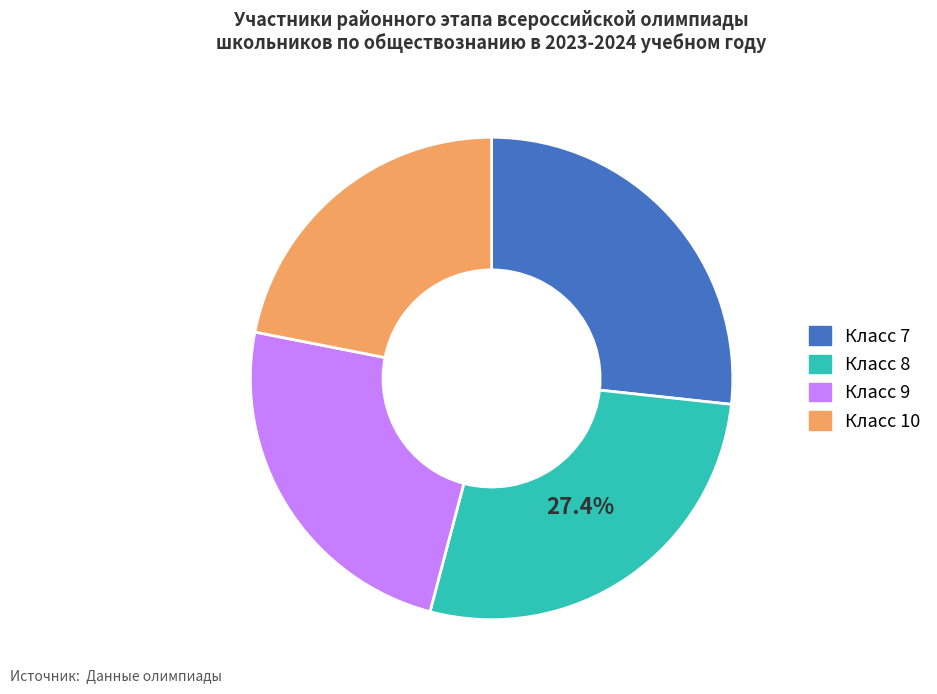

Is there a majority slice in this chart?

No